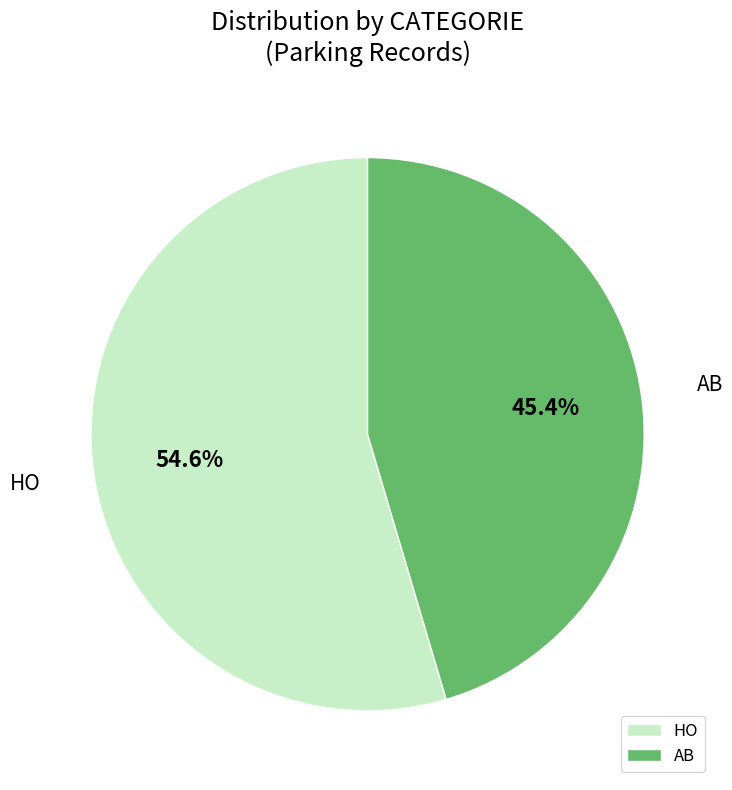

To the nearest percent, what is the difference between the largest and smallest slice percentages?

9%